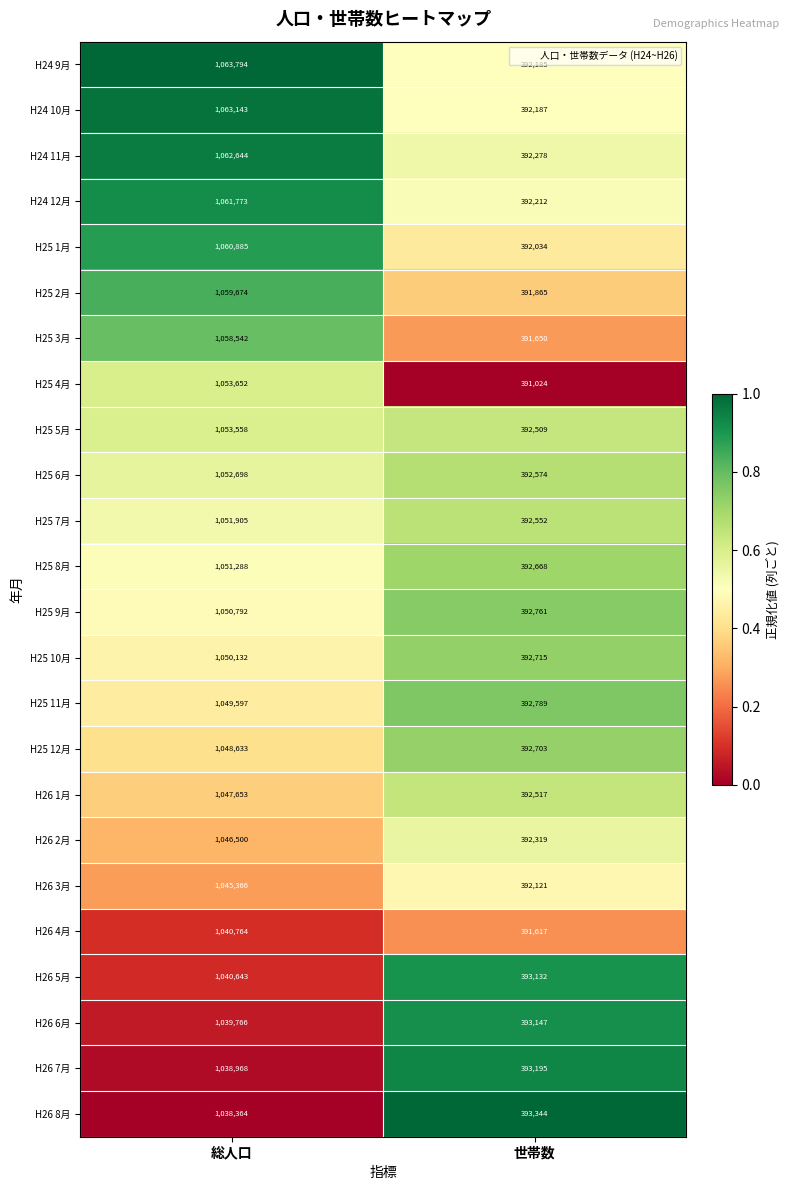

What is the average value of the H24 11月 series?

727461